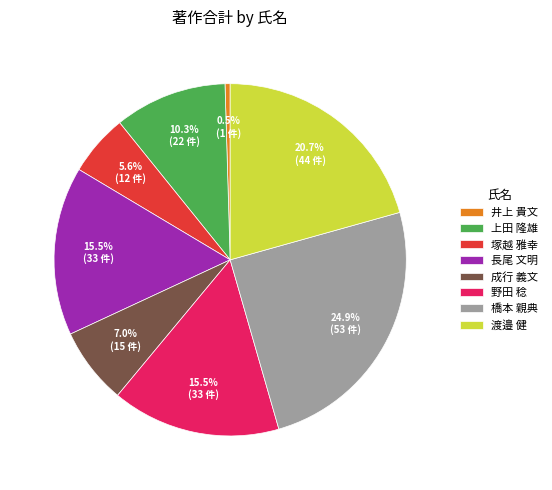

Which category has the biggest portion of the pie?

橋本 親典